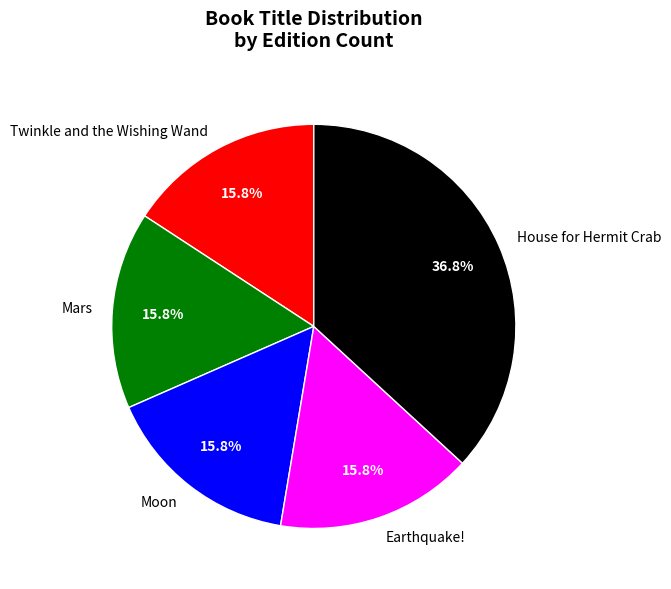

True or false: Twinkle and the Wishing Wand accounts for 33% of the total.

False